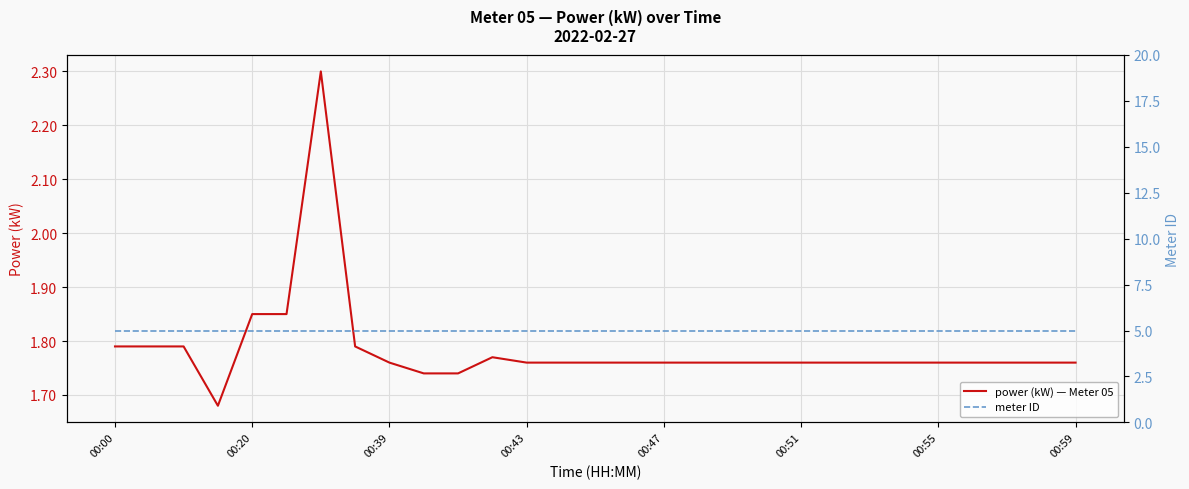

What are all the series names shown in the legend?

power (kW) — Meter 05, meter ID